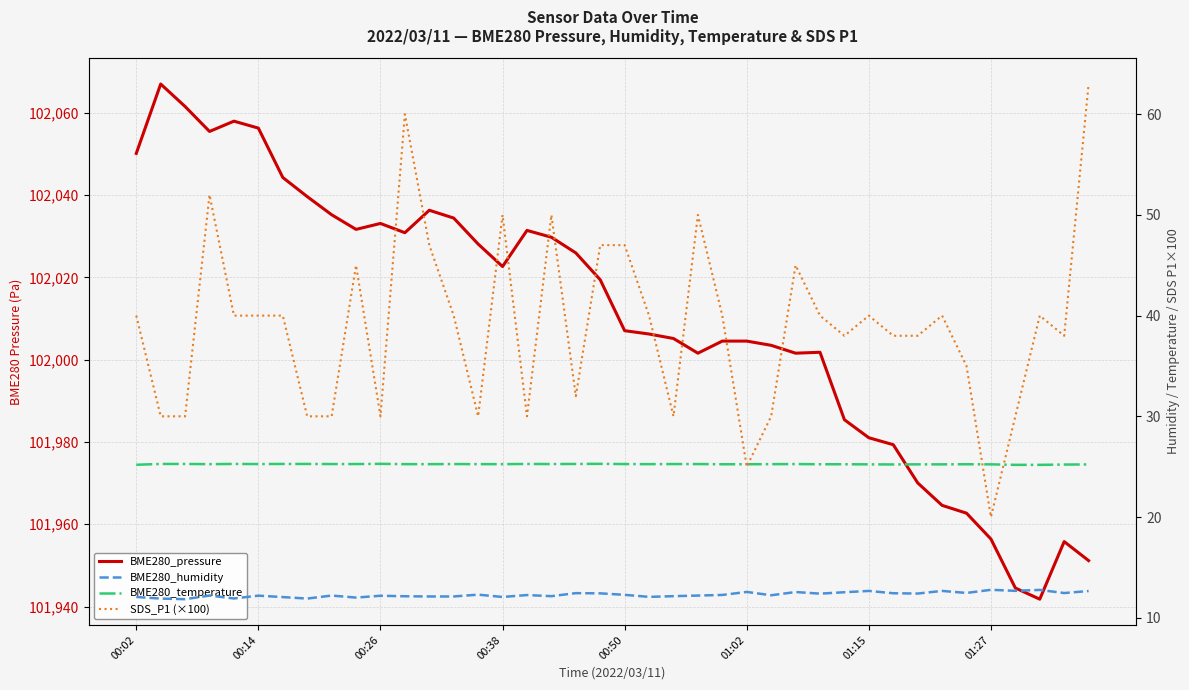

What is the difference between the highest and lowest values at 19?

102007.0